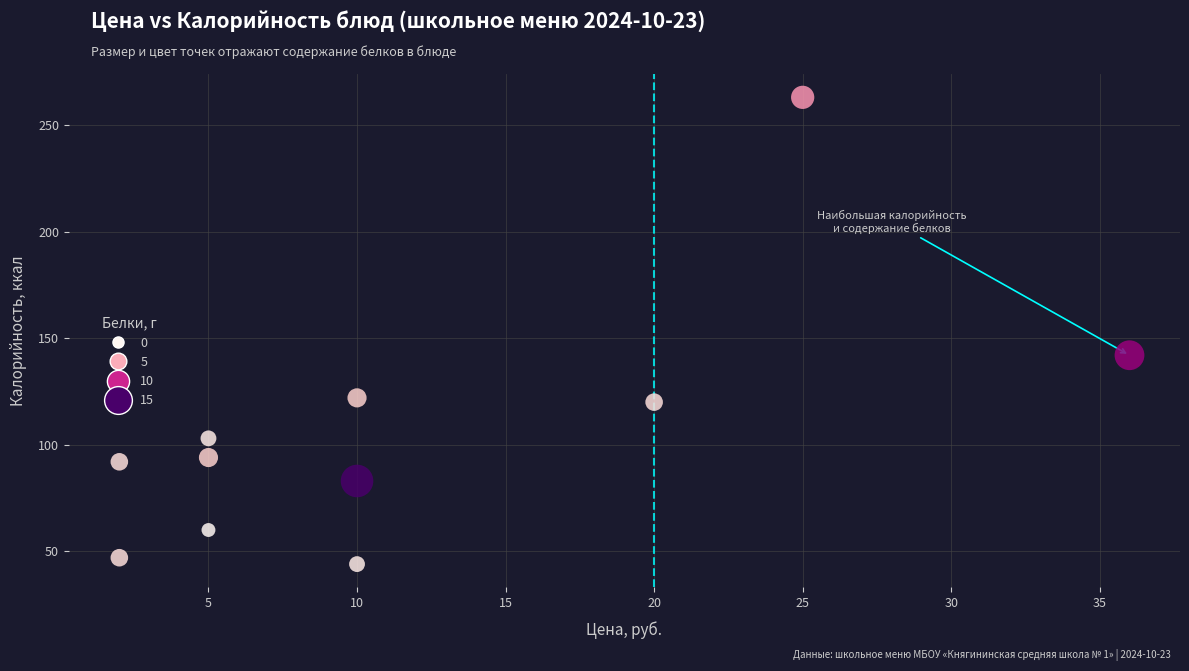

What Y value in the scatter plot is closest to 153?

142